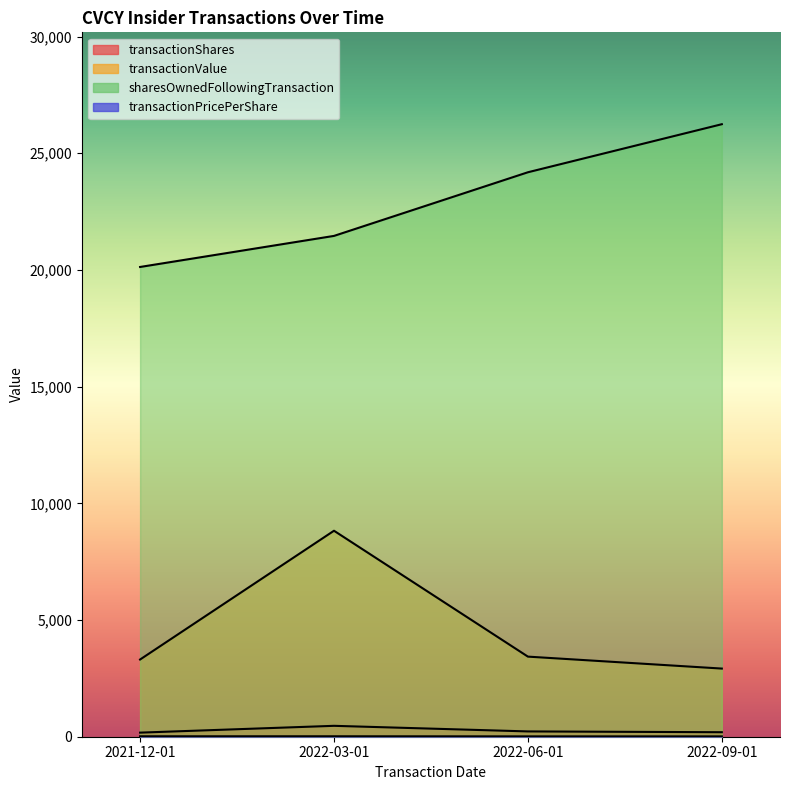

Which series has the widest spread of values?

sharesOwnedFollowingTransaction